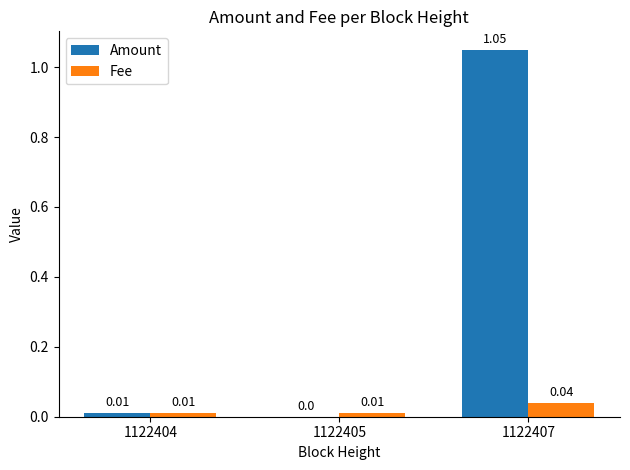

Between 1122404 and 1122407, which series saw the biggest shift?

Amount